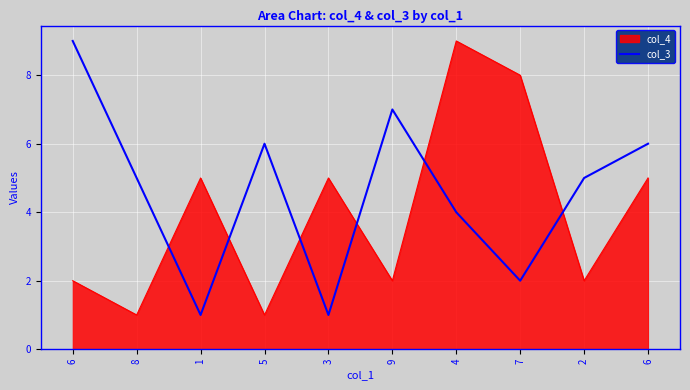

List the series in order of their peak value, lowest first.

col_4, col_3